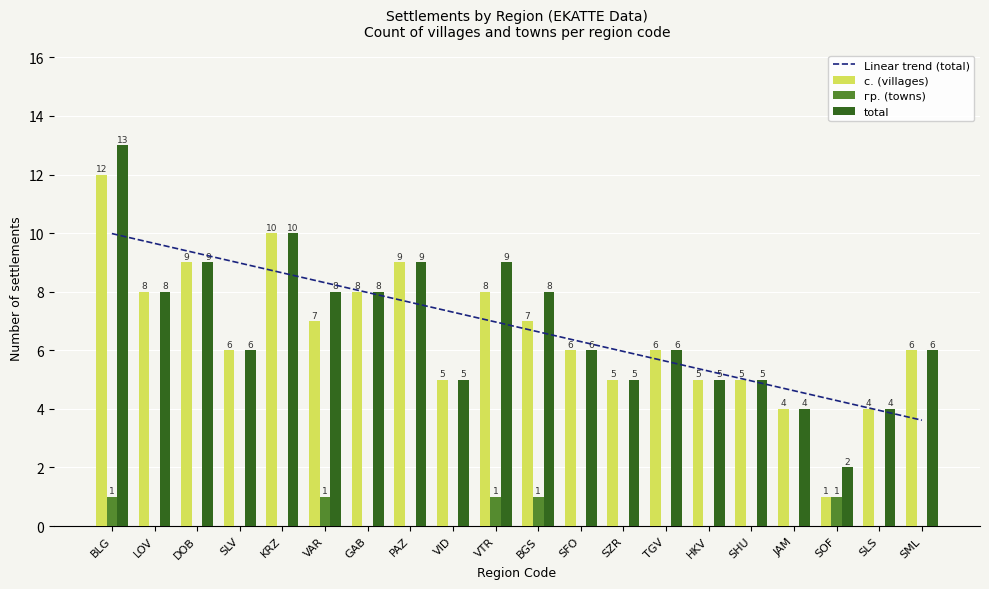

What is the total value across all series at BGS?

16